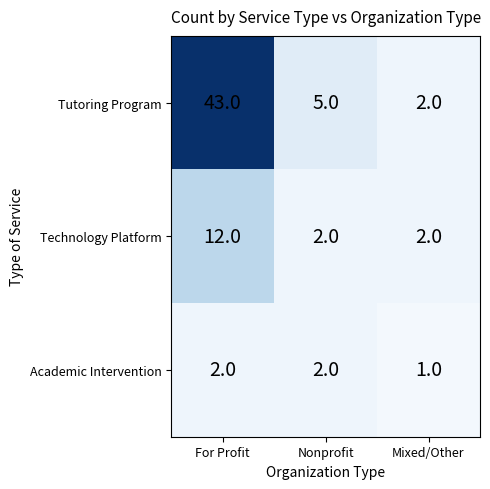

True or false: Technology Platform has a value of 12 at For Profit.

True